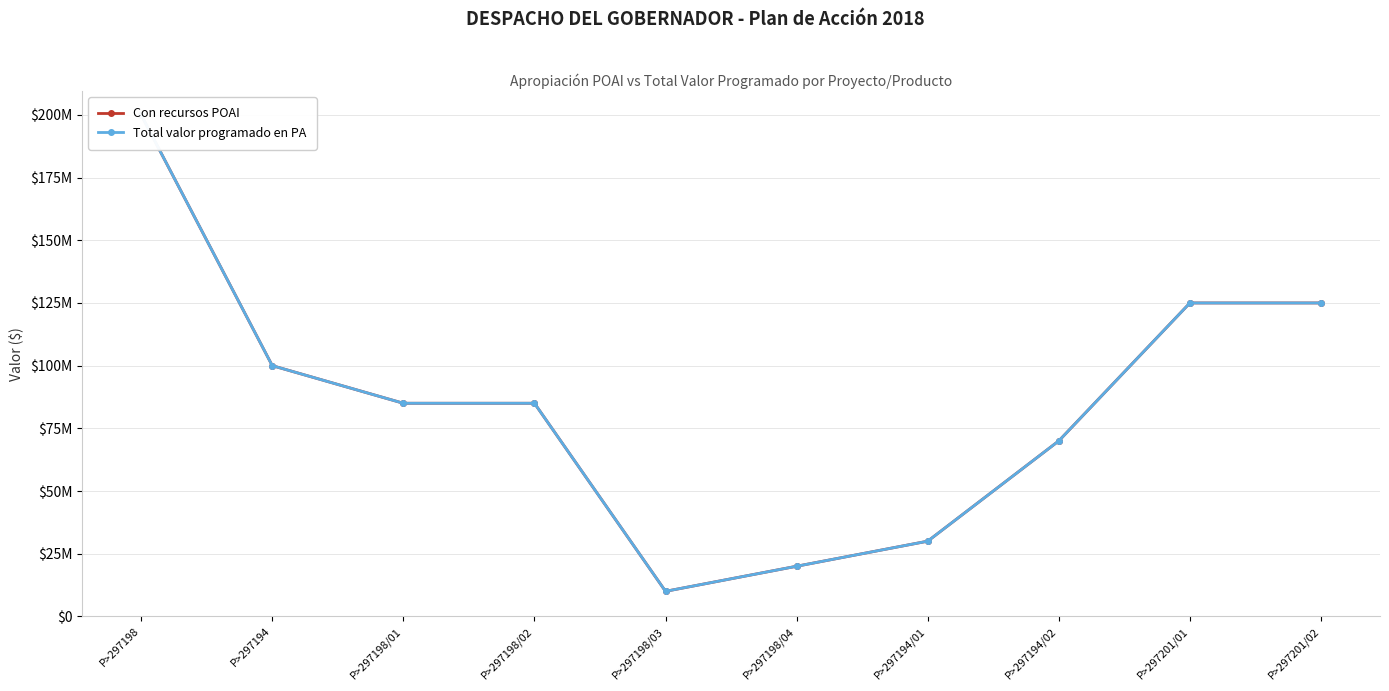

What is the difference between the maximum and second lowest values in the Con recursos POAI series?

180000000